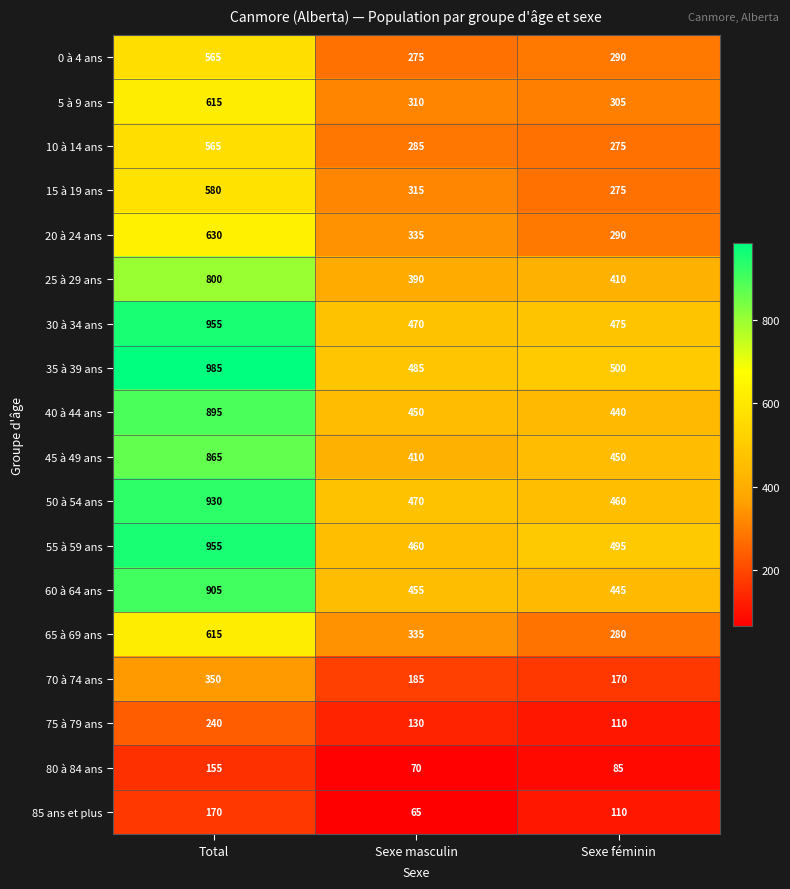

What is the average value of the 40 à 44 ans series?

595